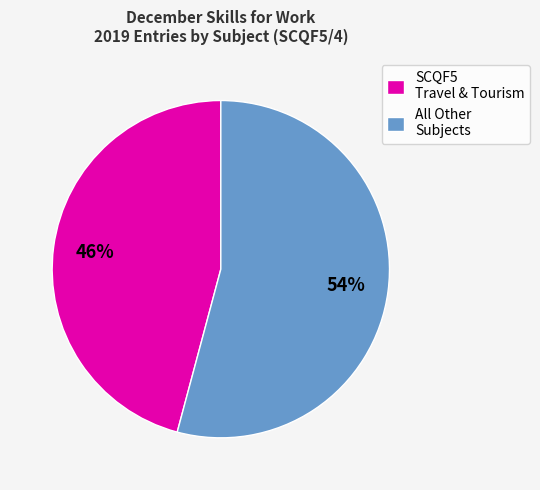

Is the sum of SCQF5 Travel & Tourism and All Other Subjects greater than half?

Yes